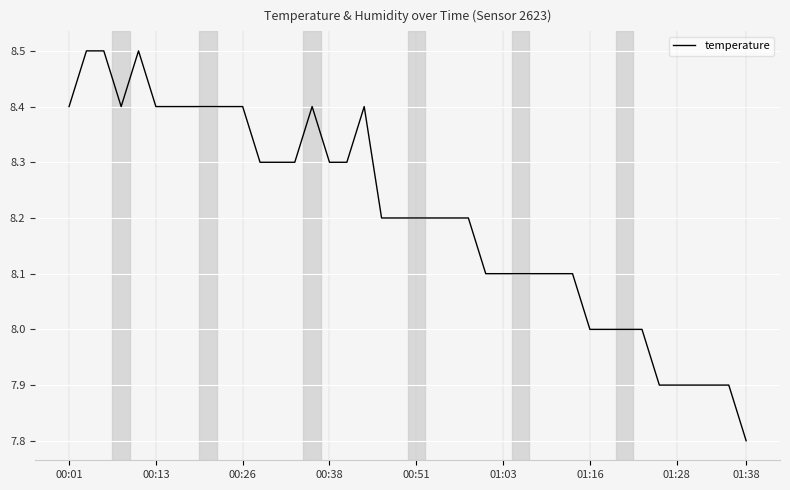

What is the difference between the maximum and minimum values?

0.7